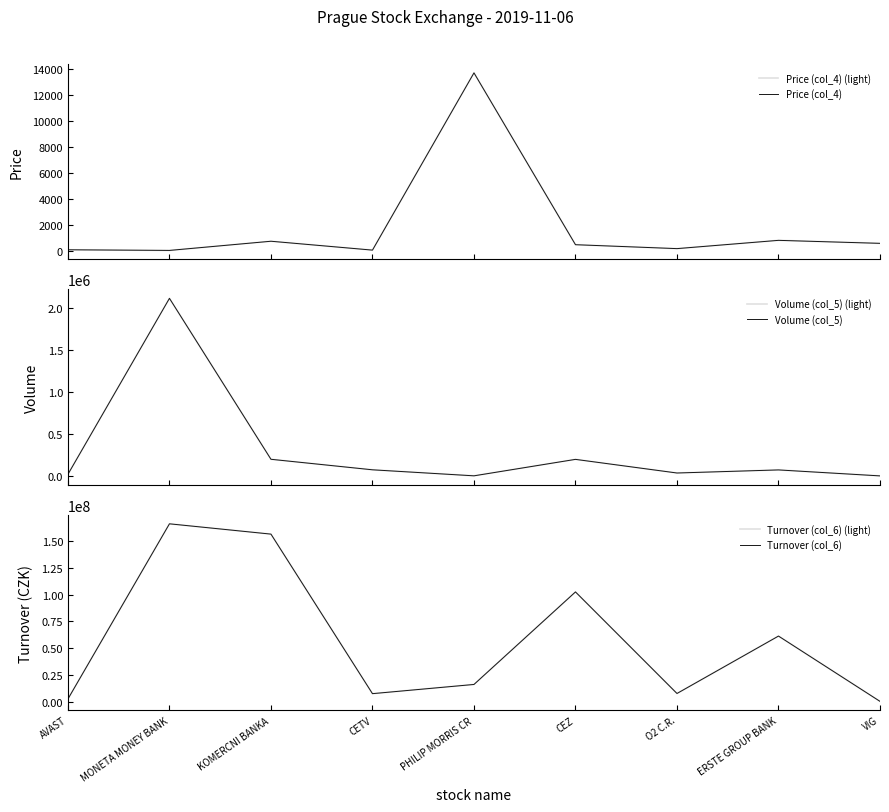

Rank the categories by Volume (col_5) value from lowest to highest.

VIG, PHILIP MORRIS CR, AVAST, O2 C.R., ERSTE GROUP BANK, CETV, CEZ, KOMERCNI BANKA, MONETA MONEY BANK